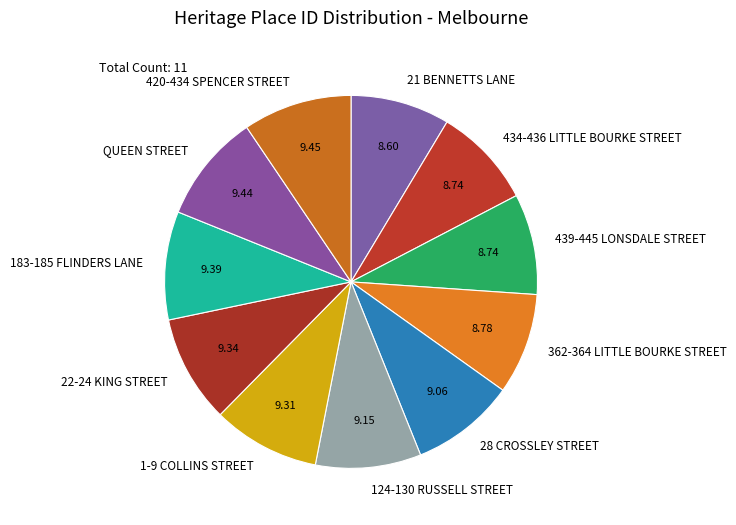

Is there a majority slice in this chart?

No